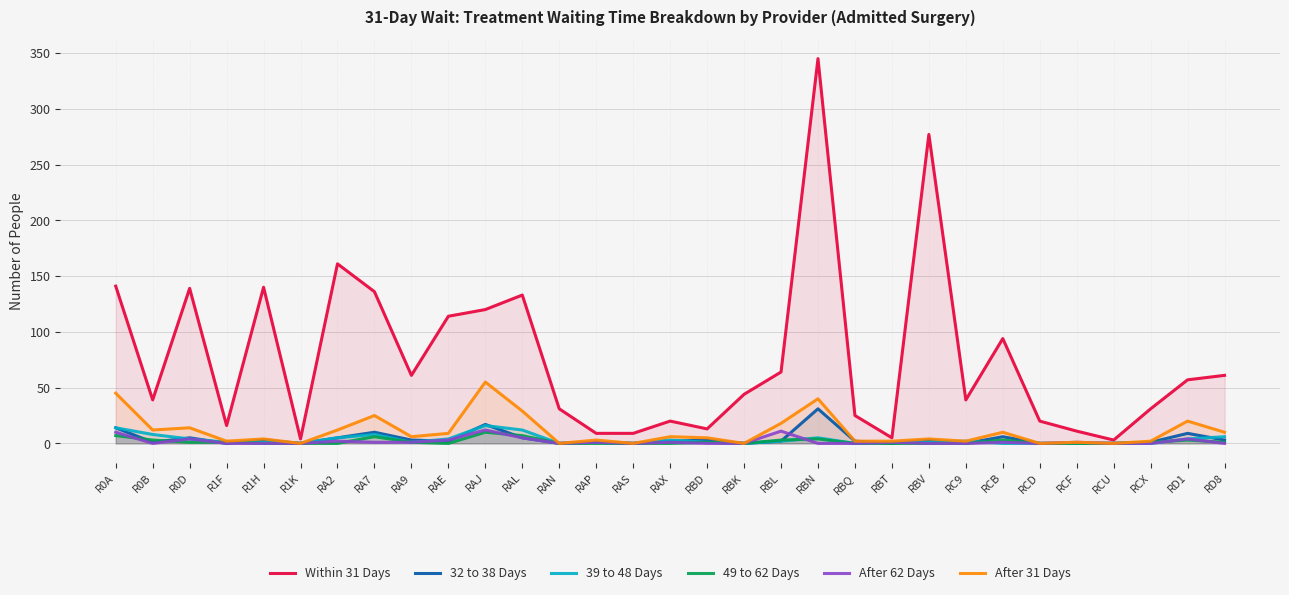

How many 49 to 62 Days values are between 0 and 3?

26